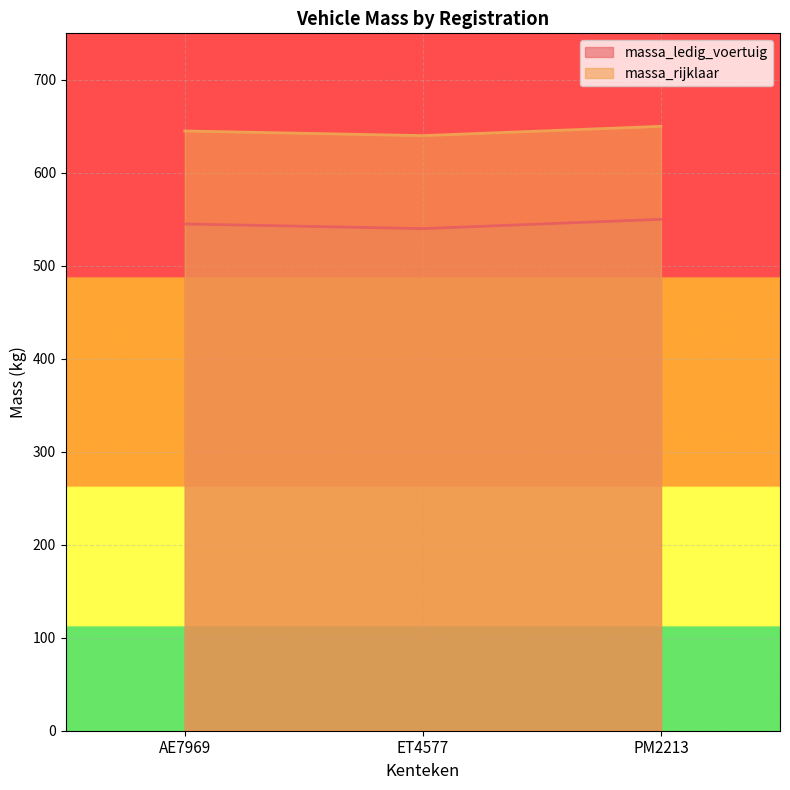

How many distinct data groups are displayed?

2